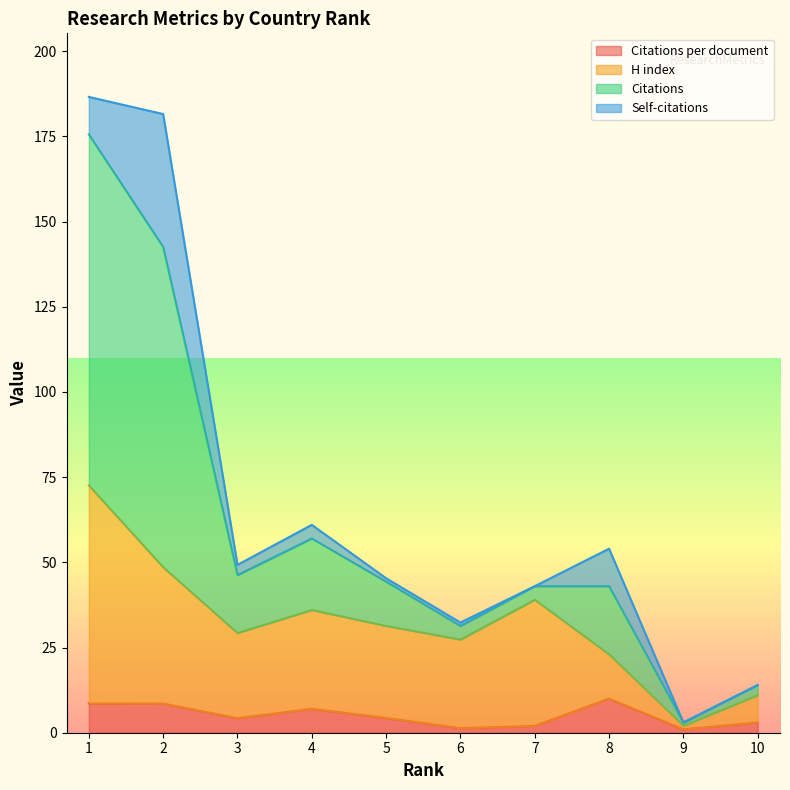

True or false: Citations and Citations per document intersect in this chart.

False